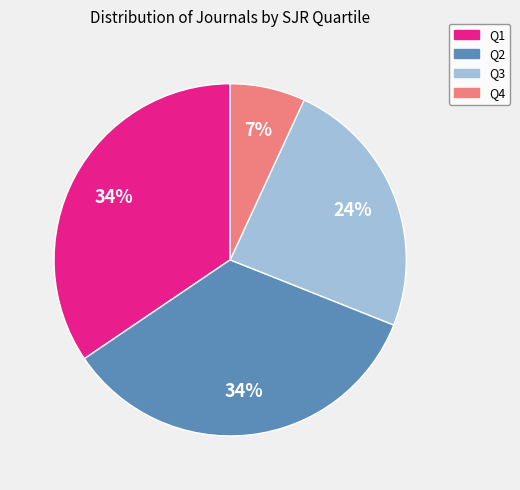

What is the ratio of the value at Q1 to the value at Q3?

1.4